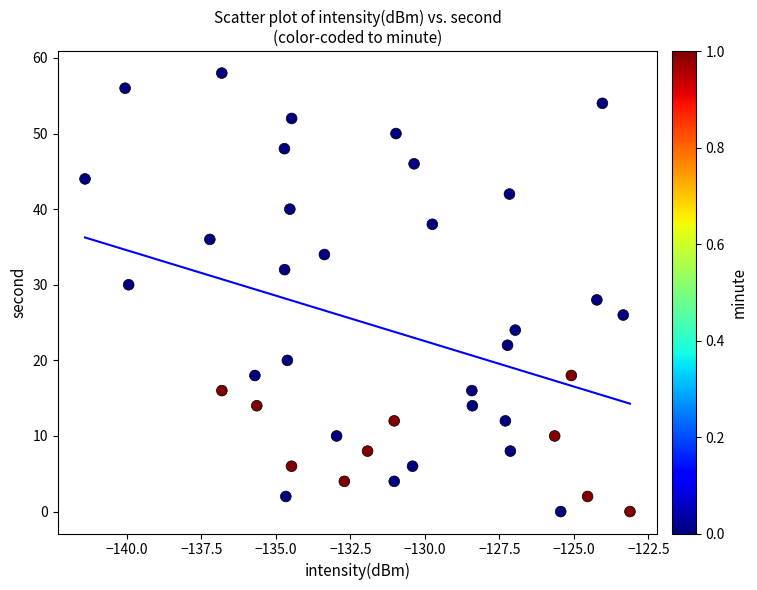

What is the range of Y values (max minus min)?

58